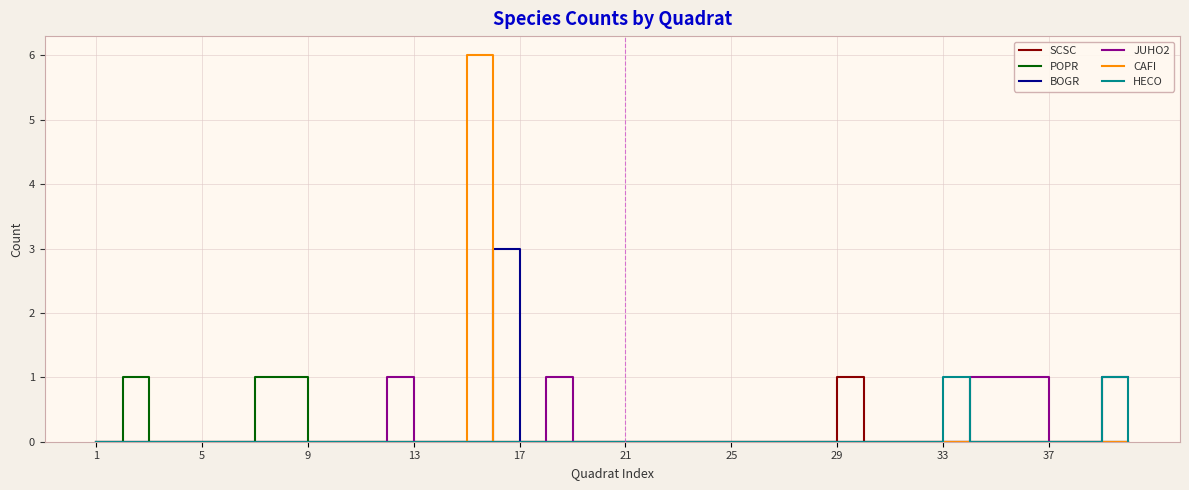

Is this an area chart (filled region under the line)?

No